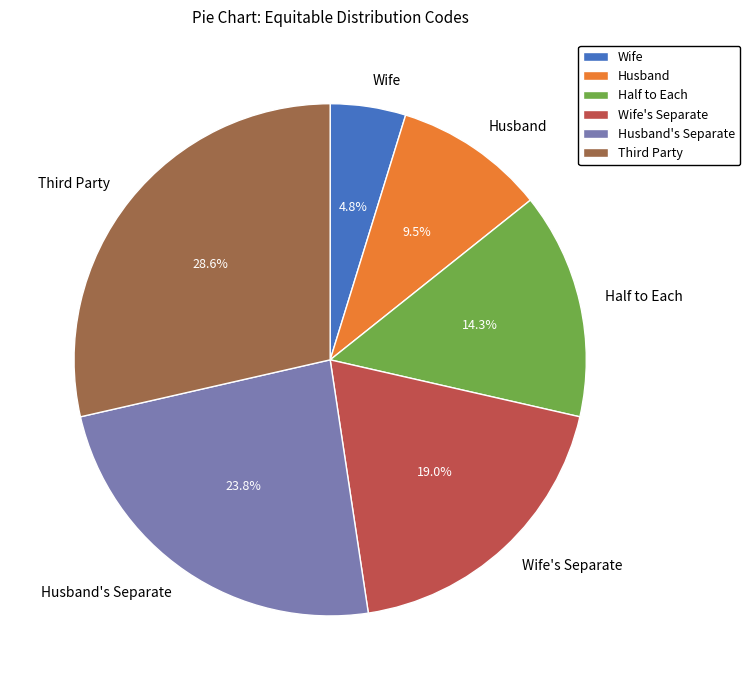

To the nearest percent, what is the combined percentage of Wife and Husband's Separate?

29%